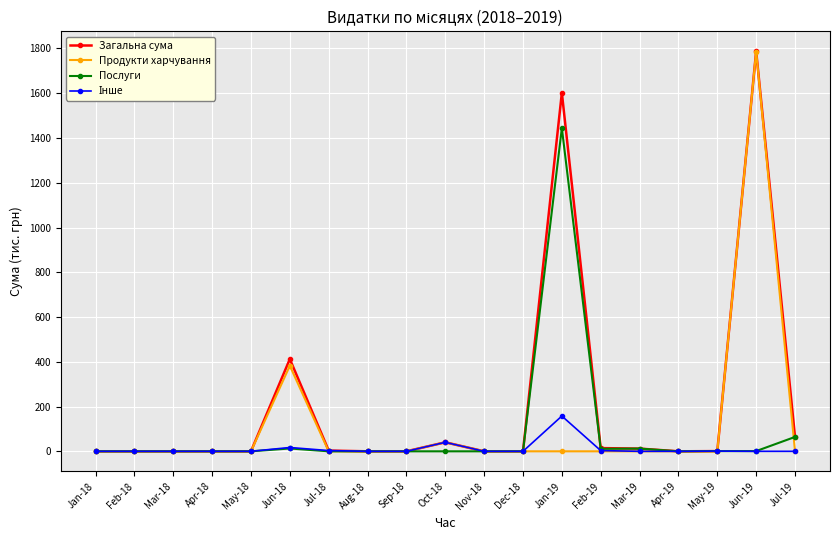

What is the label of the 10th point from the left?

Oct-18